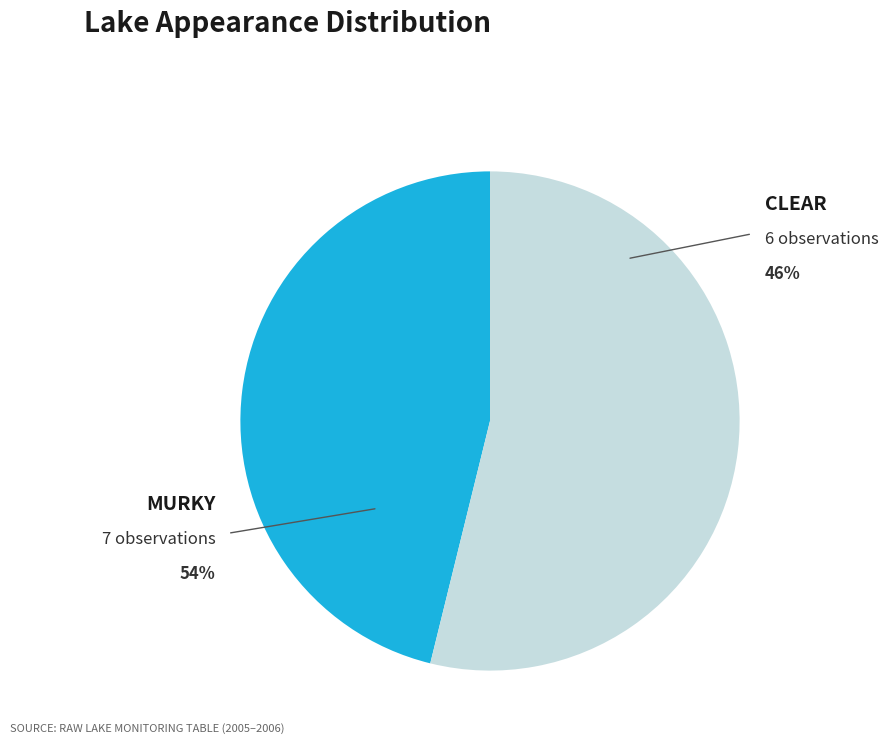

Rank the categories by value from lowest to highest.

Appearance: CLEAR, Appearance: MURKY